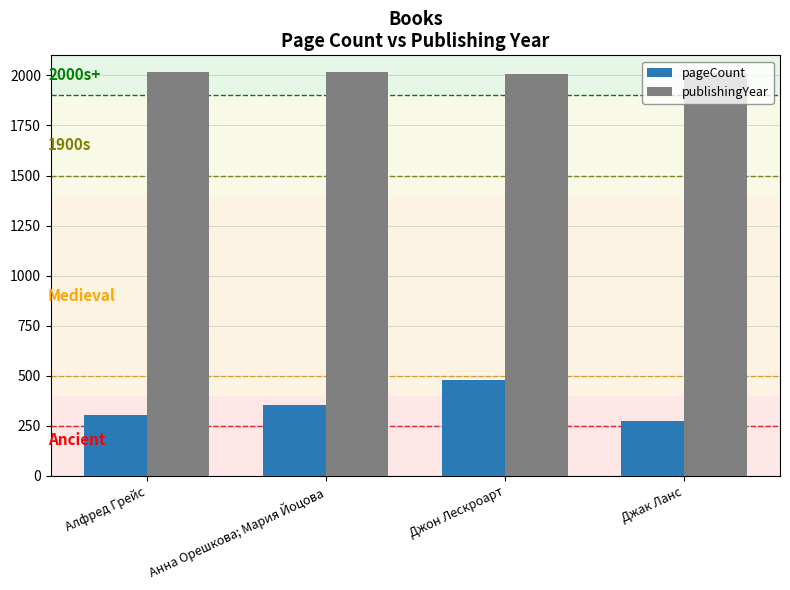

What is the smallest value displayed?

272